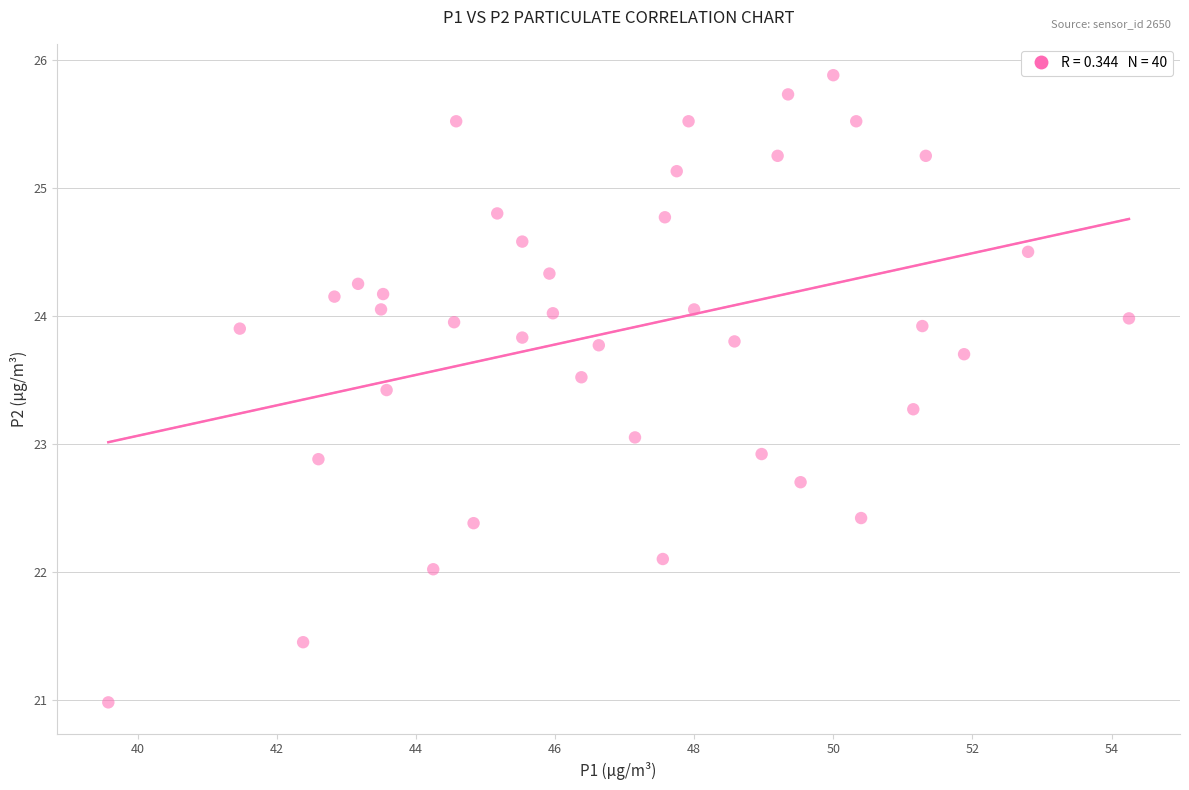

What is the range of X values (max minus min)?

14.7